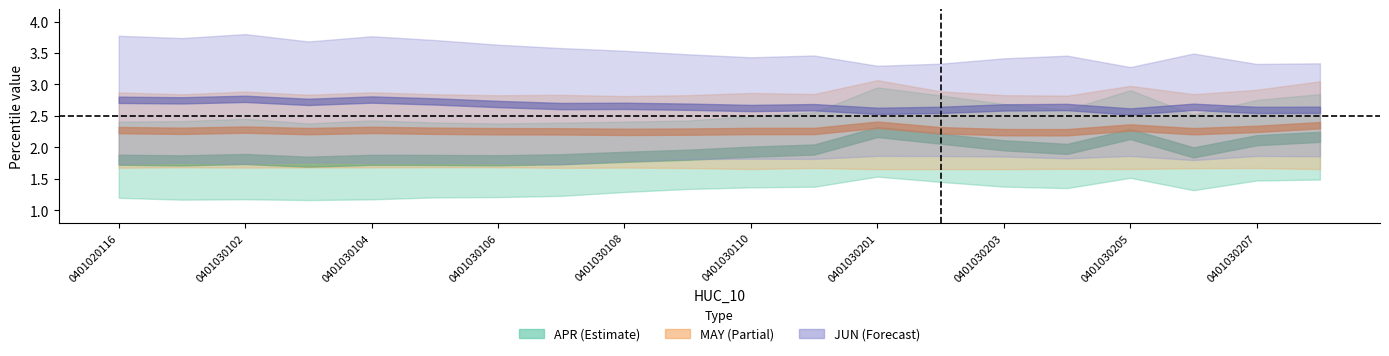

Reading left to right, extract all data points from this chart.

APR10P: APR10P=1.2	APR90P=1.2	MAY10P=1.2	MAY90P=1.2	JUN10P=1.2	JUN90P=1.2	6=1.2	7=1.2	8=1.3	9=1.3	10=1.4	11=1.4	12=1.5	13=1.4	14=1.4	15=1.4	16=1.5	17=1.3	18=1.5	19=1.5
APR90P: APR10P=2.4	APR90P=2.4	MAY10P=2.5	MAY90P=2.4	JUN10P=2.4	JUN90P=2.4	6=2.4	7=2.4	8=2.4	9=2.4	10=2.5	11=2.6	12=3.0	13=2.8	14=2.7	15=2.6	16=2.9	17=2.5	18=2.8	19=2.8
MAY10P: APR10P=1.7	APR90P=1.7	MAY10P=1.7	MAY90P=1.7	JUN10P=1.7	JUN90P=1.7	6=1.7	7=1.7	8=1.7	9=1.7	10=1.7	11=1.7	12=1.7	13=1.7	14=1.7	15=1.7	16=1.7	17=1.7	18=1.7	19=1.7
MAY90P: APR10P=2.9	APR90P=2.8	MAY10P=2.9	MAY90P=2.8	JUN10P=2.9	JUN90P=2.8	6=2.8	7=2.8	8=2.8	9=2.8	10=2.9	11=2.8	12=3.1	13=2.9	14=2.8	15=2.8	16=3.0	17=2.8	18=2.9	19=3.0
JUN10P: APR10P=1.7	APR90P=1.8	MAY10P=1.7	MAY90P=1.8	JUN10P=1.8	JUN90P=1.8	6=1.7	7=1.7	8=1.8	9=1.8	10=1.8	11=1.8	12=1.9	13=1.9	14=1.9	15=1.8	16=1.9	17=1.8	18=1.9	19=1.9
JUN90P: APR10P=3.8	APR90P=3.7	MAY10P=3.8	MAY90P=3.7	JUN10P=3.8	JUN90P=3.7	6=3.6	7=3.6	8=3.5	9=3.5	10=3.4	11=3.5	12=3.3	13=3.3	14=3.4	15=3.5	16=3.3	17=3.5	18=3.3	19=3.3